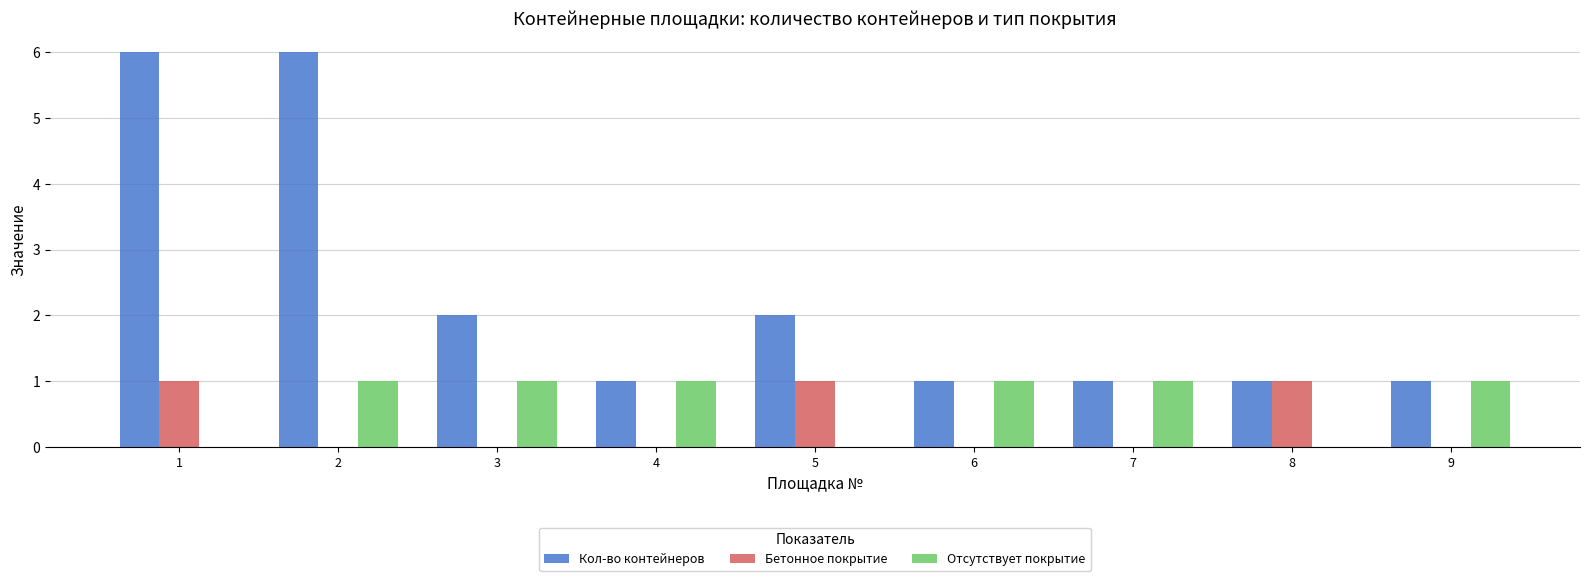

How many series are shown in this chart?

3